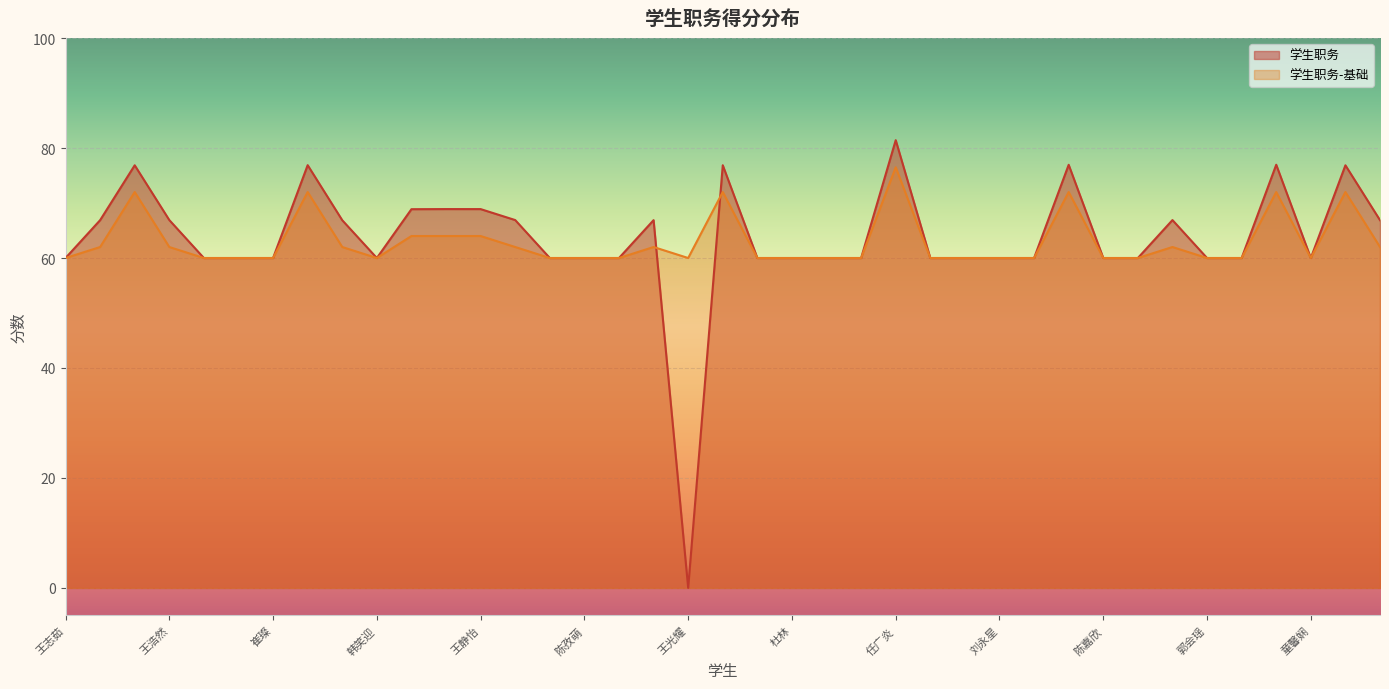

How many data points does each series have?

39